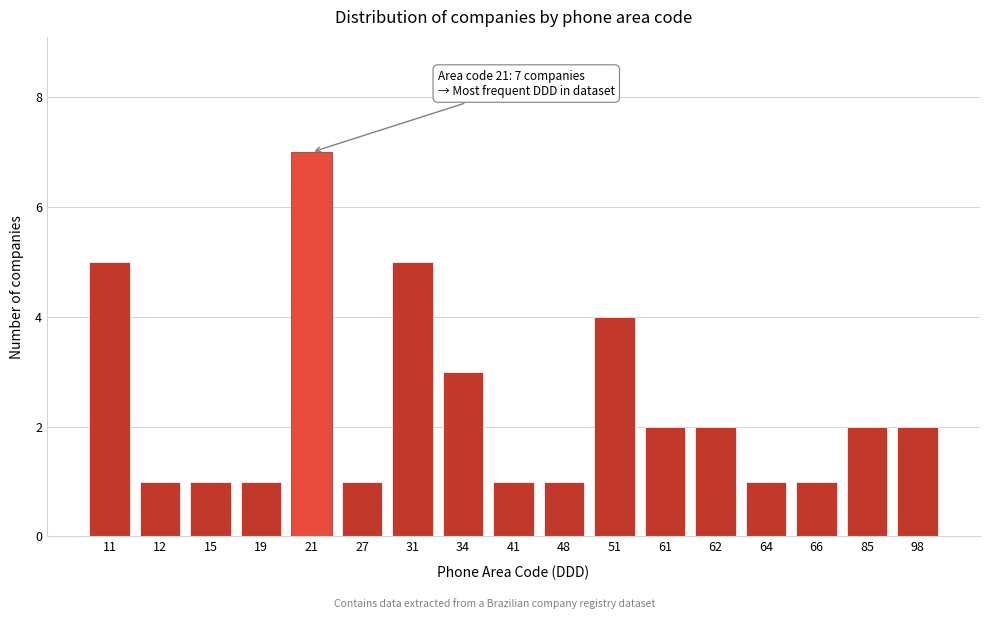

Reading right to left, extract all data points from this chart.

2	2	1	1	2	2	4	1	1	3	5	1	7	1	1	1	5